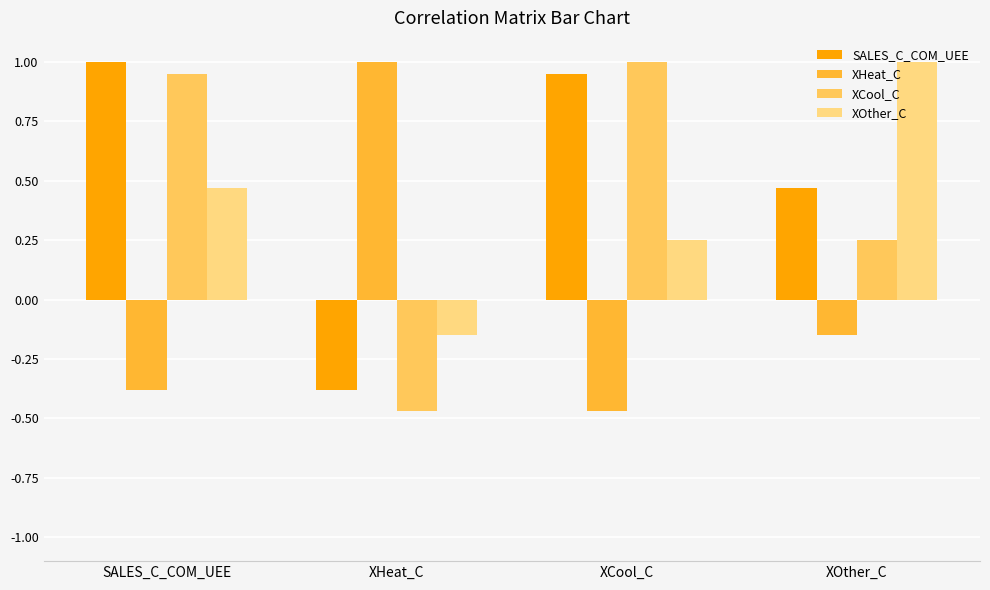

True or false: SALES_C_COM_UEE has a value of -0.6 at XHeat_C.

False